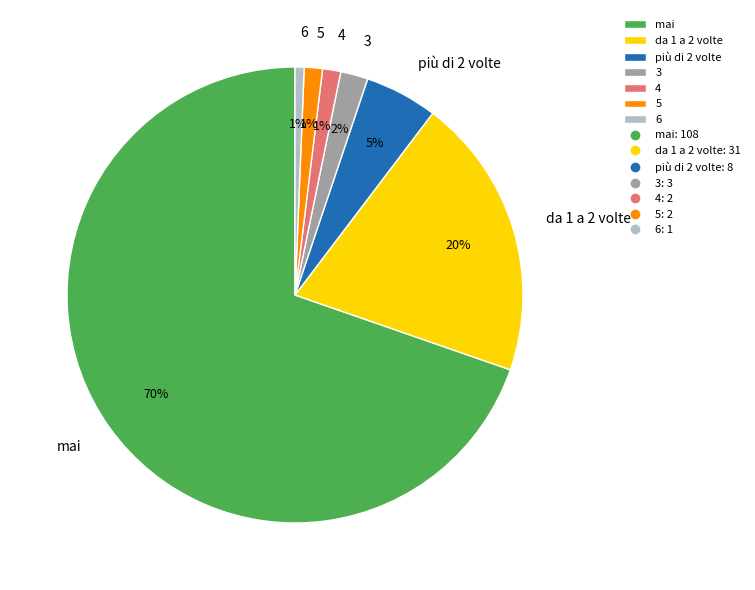

To the nearest percent, what portion does da 1 a 2 volte represent?

20%